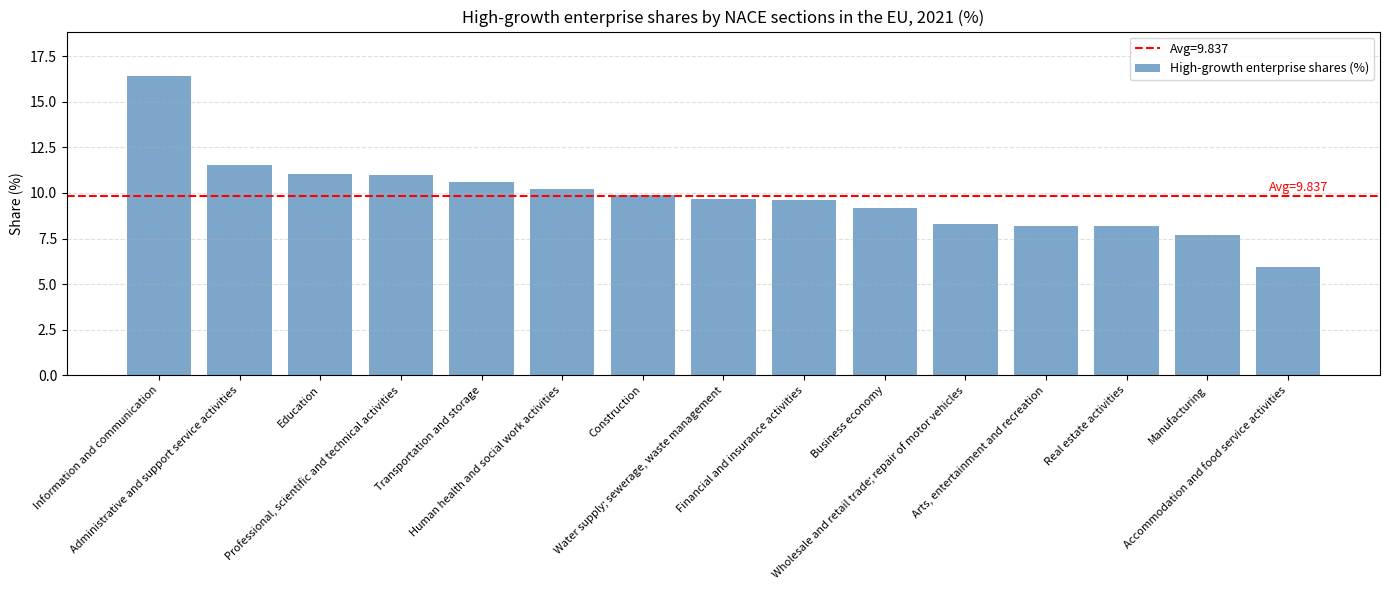

What is the difference between the maximum and minimum values?

10.4